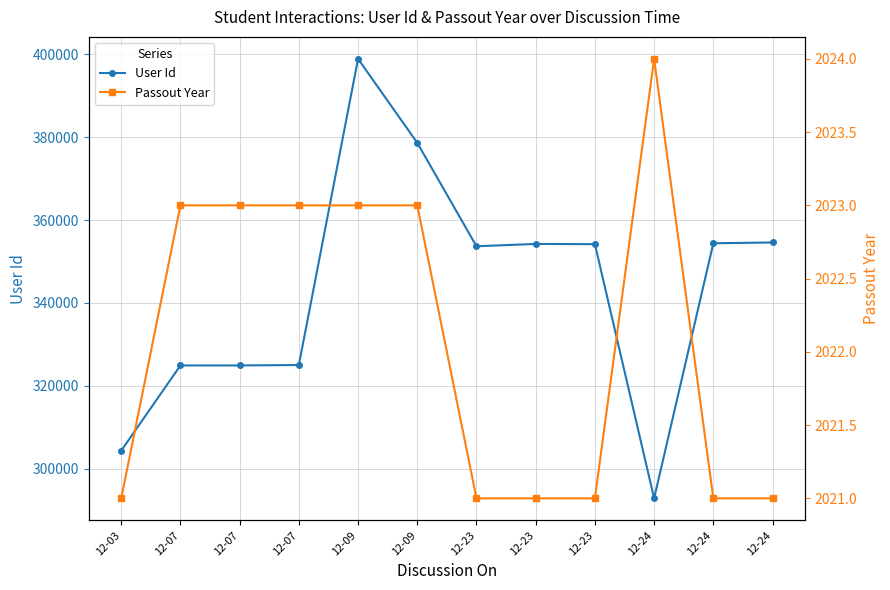

Where does the Passout Year series first go above 2023?

12-24